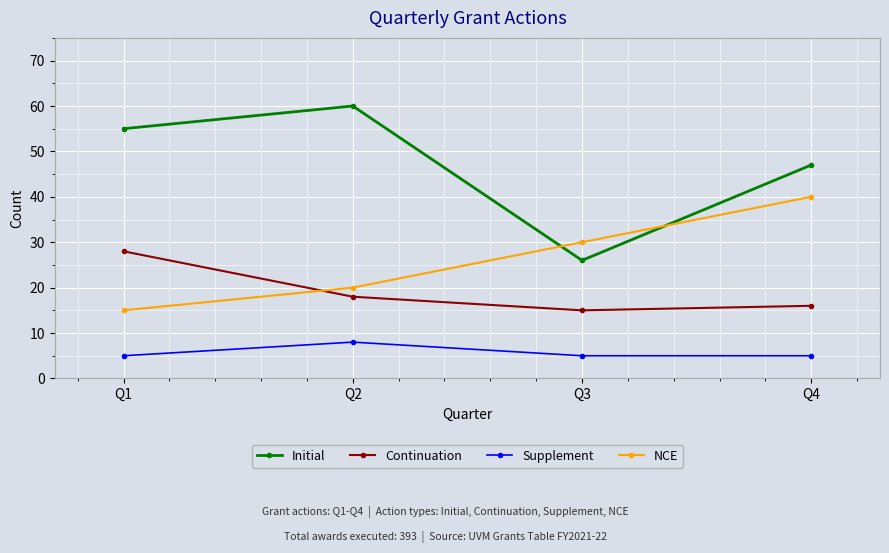

Reading left to right, what are all the values shown in this chart?

Initial: Q1=55	Q2=60	Q3=26	Q4=47
Continuation: Q1=28	Q2=18	Q3=15	Q4=16
Supplement: Q1=5	Q2=8	Q3=5	Q4=5
NCE: Q1=15	Q2=20	Q3=30	Q4=40